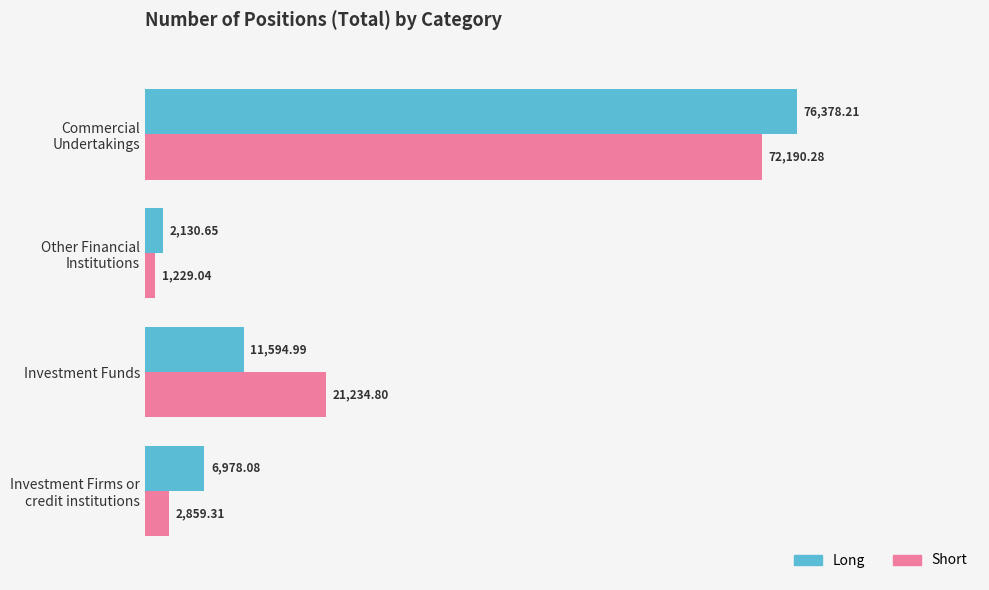

What is the difference between the maximum and minimum values in the Long series?

74247.6